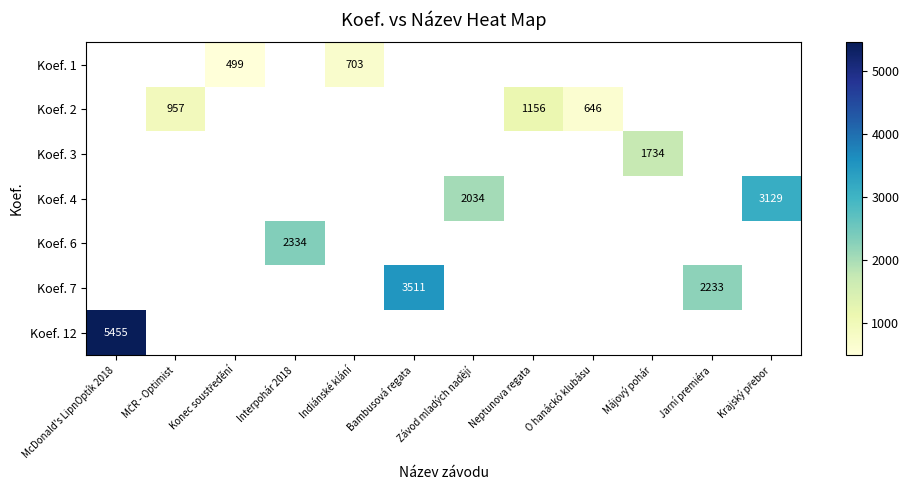

How many categories are shown in the chart?

12